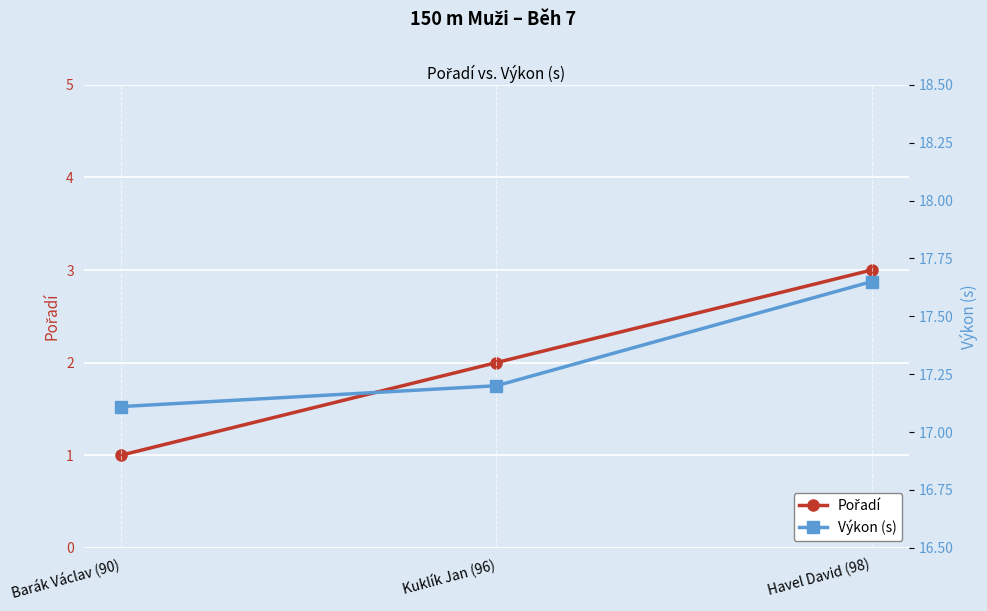

List the series in order of their peak value, lowest first.

Pořadí, Výkon (s)